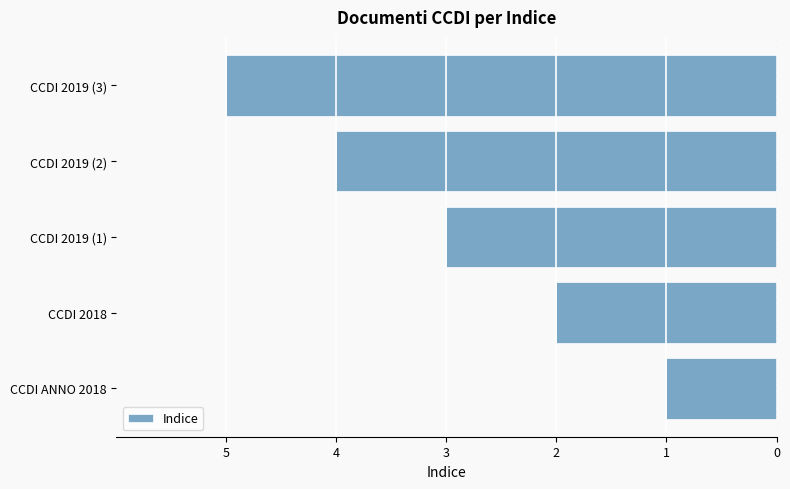

Does the chart contain any negative values?

Yes